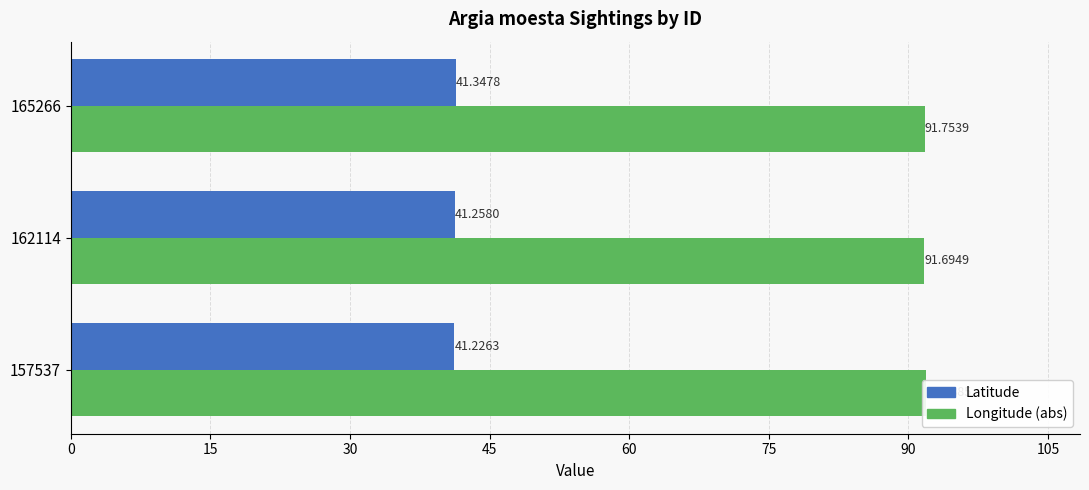

Rank the series at 15 from lowest to highest value.

Latitude, Longitude (abs)